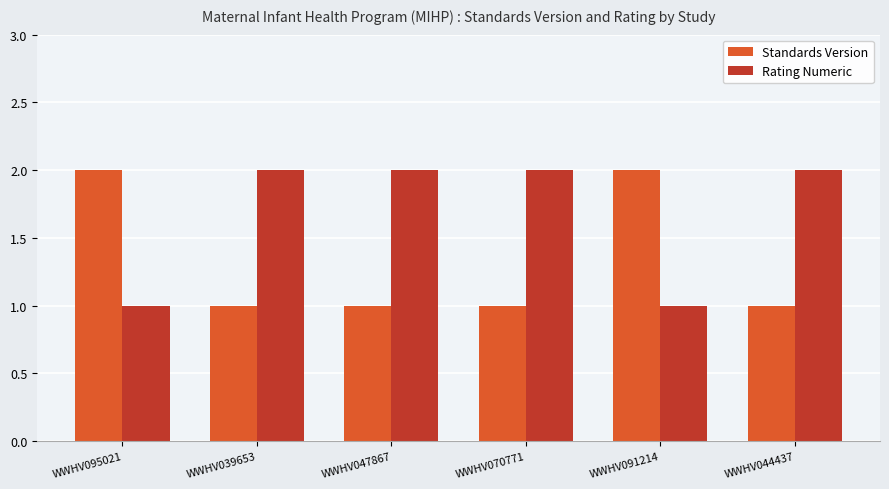

How many data points does each series have?

6